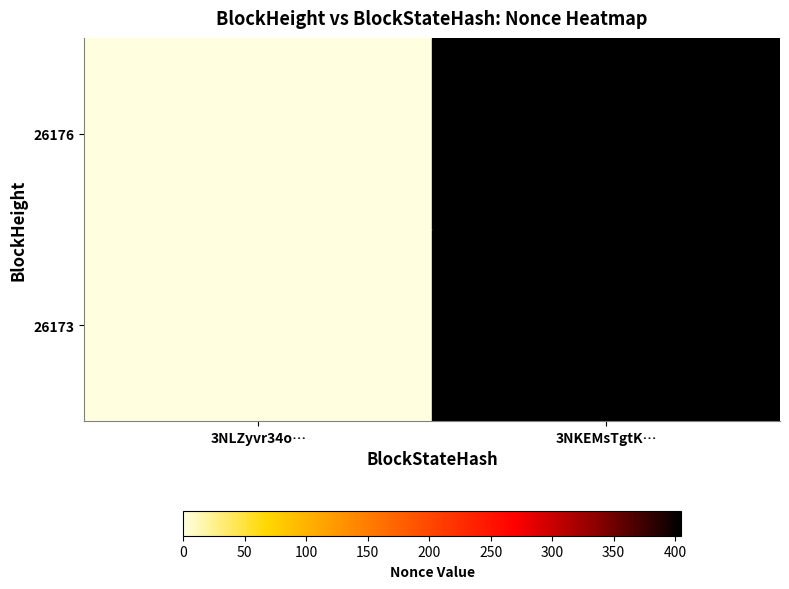

Which series has the largest range (max minus min)?

26176